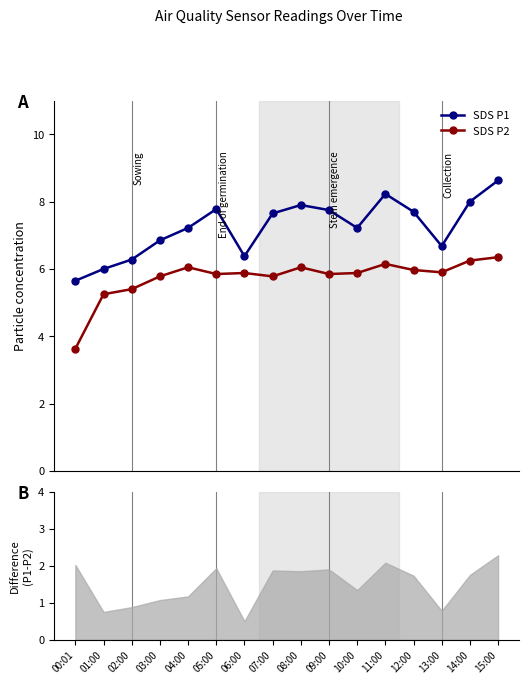

The SDS_P2 series shows 8.9 at 05:00. True or false?

False